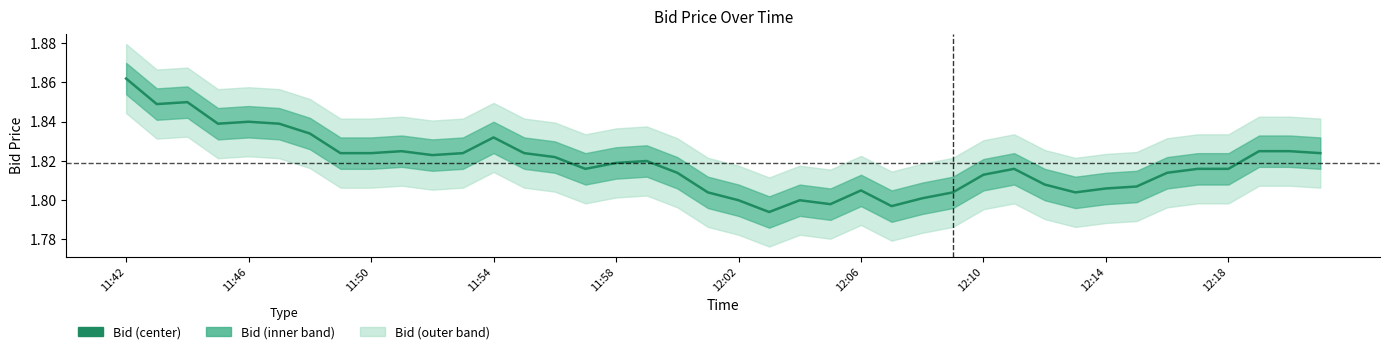

Reading left to right, extract all data points from this chart.

1.9	1.8	1.9	1.8	1.8	1.8	1.8	1.8	1.8	1.8	1.8	1.8	1.8	1.8	1.8	1.8	1.8	1.8	1.8	1.8	1.8	1.8	1.8	1.8	1.8	1.8	1.8	1.8	1.8	1.8	1.8	1.8	1.8	1.8	1.8	1.8	1.8	1.8	1.8	1.8